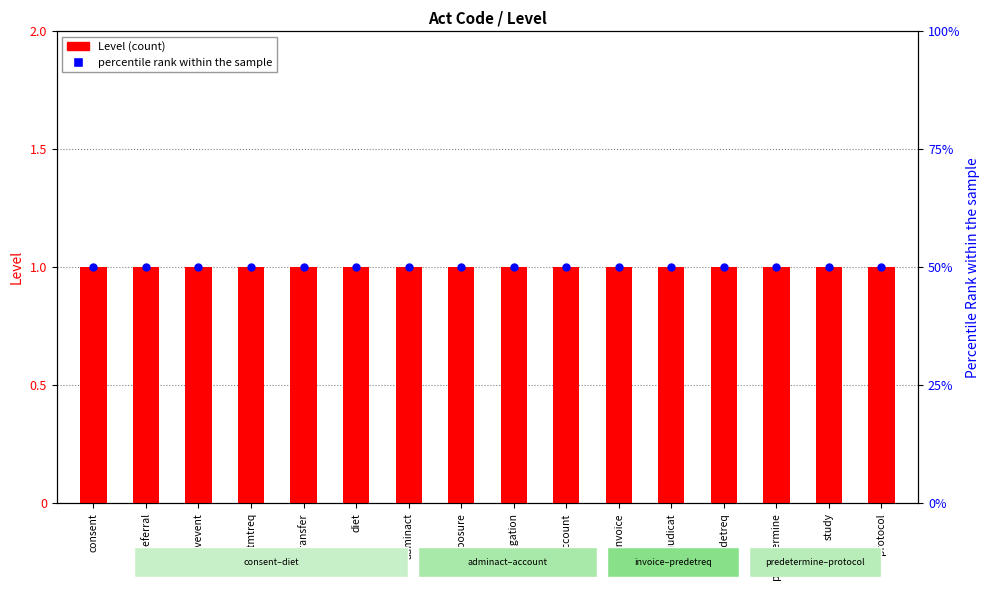

Which series contains the highest Y value?

percentile rank within the sample